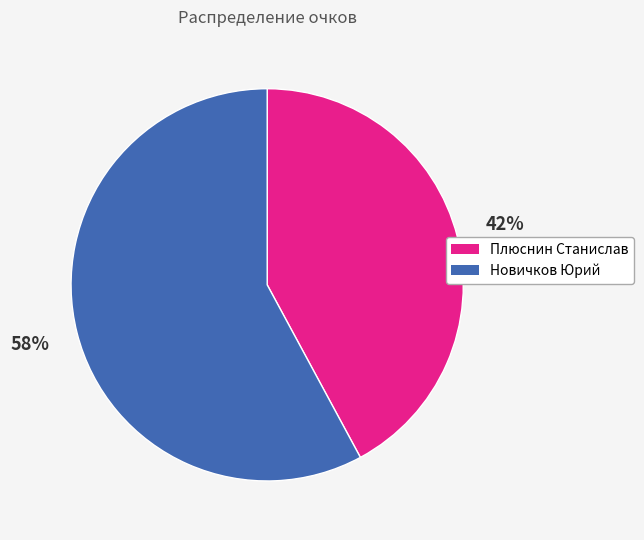

How many segments does this pie chart have?

2